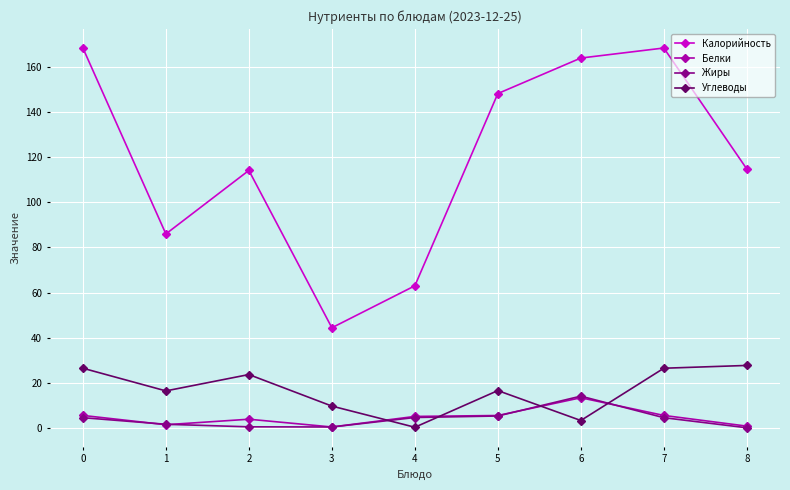

True or false: Углеводы has a value of 29.7 at 5.

False